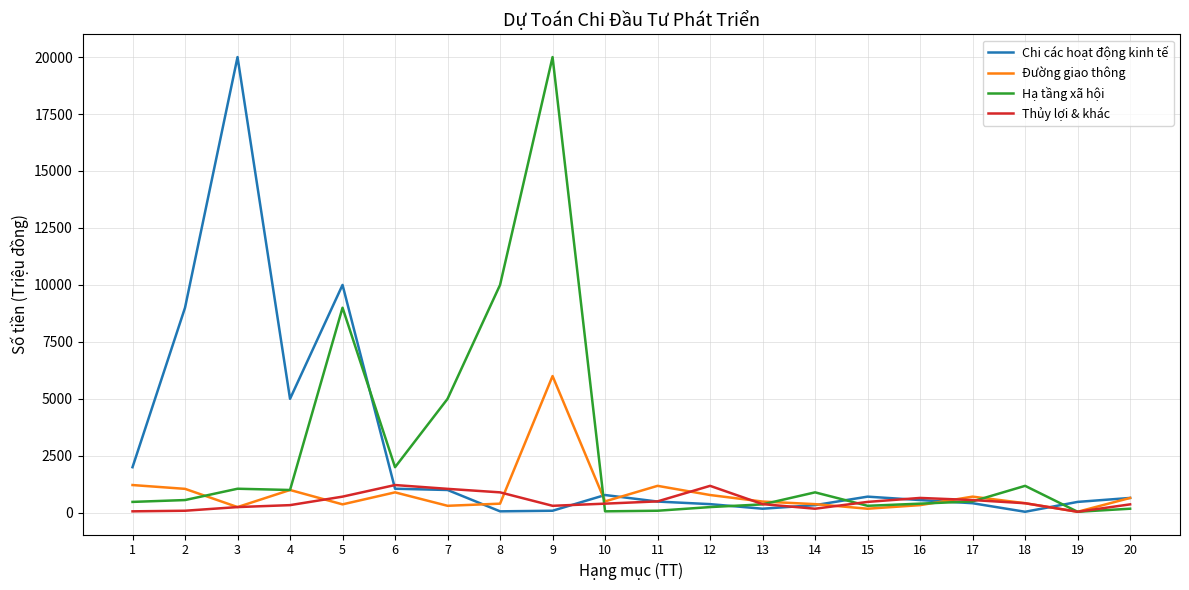

What are all the series names shown in the legend?

Chi các hoạt động kinh tế, Đường giao thông, Hạ tầng xã hội, Thủy lợi & khác